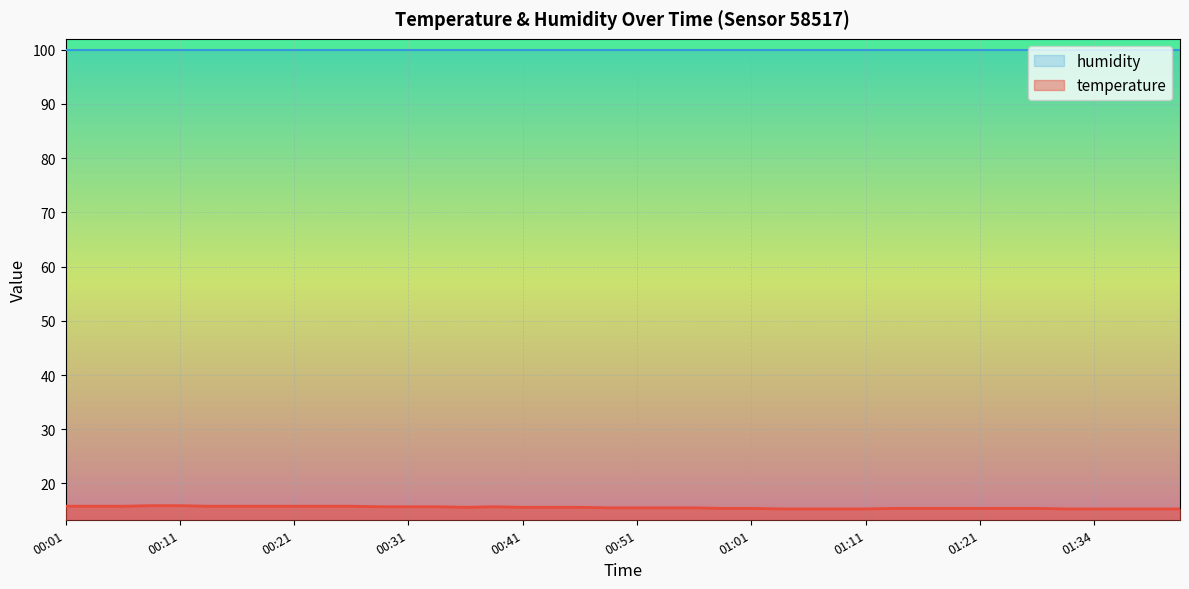

Reading left to right, extract all data points from this chart.

15.8	15.8	15.8	15.9	15.9	15.8	15.8	15.8	15.8	15.8	15.8	15.7	15.7	15.7	15.6	15.7	15.6	15.6	15.6	15.5	15.5	15.5	15.5	15.4	15.4	15.3	15.3	15.3	15.3	15.4	15.4	15.4	15.4	15.4	15.4	15.3	15.3	15.3	15.3	15.3